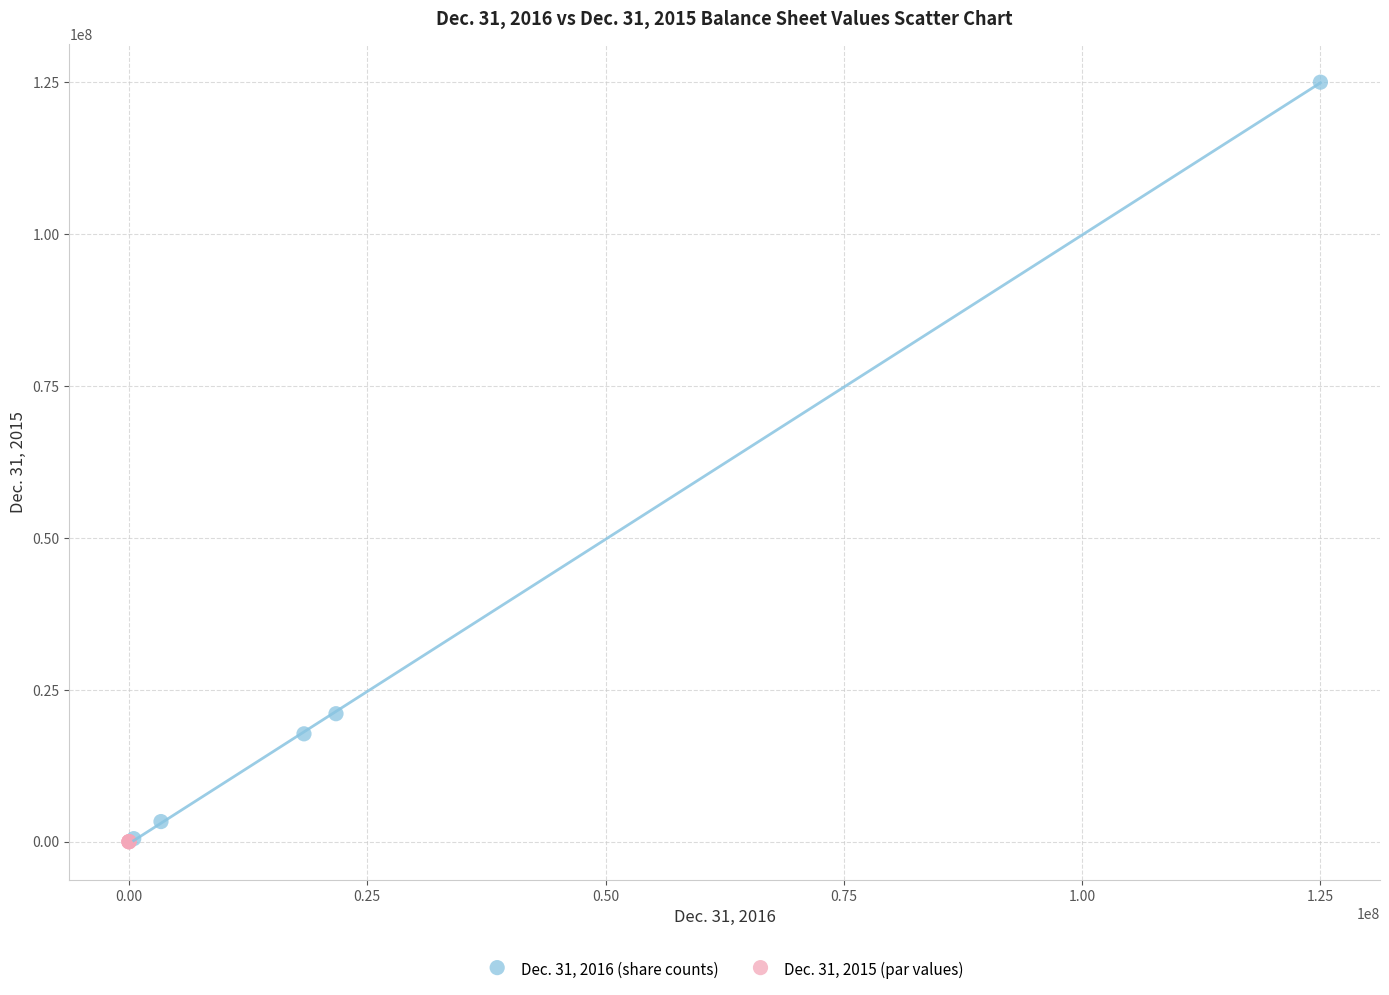

What are all the series names shown in the legend?

Dec. 31, 2016 (share counts), Dec. 31, 2015 (par values)